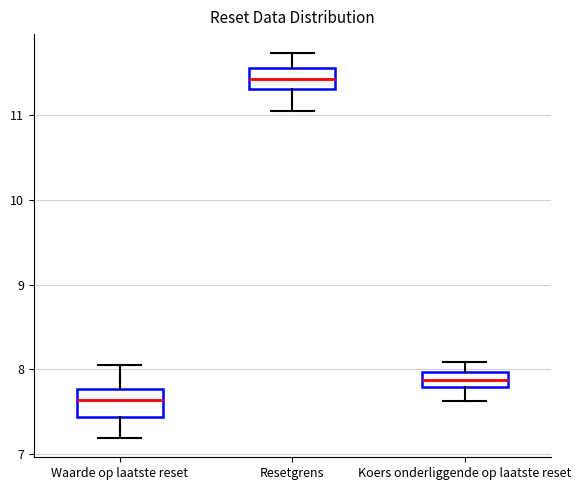

Reading left to right, transcribe this box plot: for each box, give where its median line is, the range the box spans, and where its two whiskers end, as read against the y-axis. The values are not printed on the chart, so give them approximately, as read against the axis.

Waarde op laatste reset: median 7.6, box 7.4 to 7.8, whiskers 7.2 to 8.1
Resetgrens: median 11.4, box 11.3 to 11.6, whiskers 11.1 to 11.7
Koers onderliggende op laatste reset: median 7.9, box 7.8 to 8.0, whiskers 7.6 to 8.1